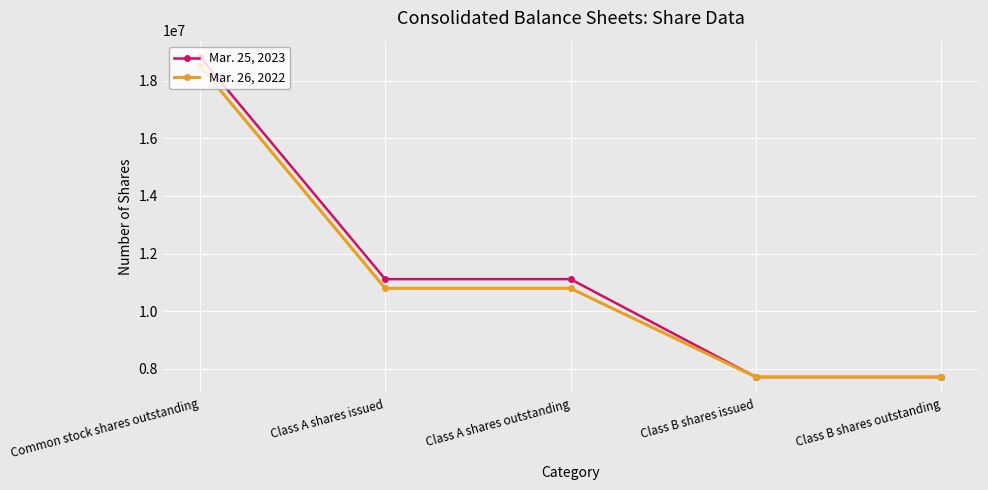

Between Common stock shares outstanding and Class B shares issued, which series saw the biggest shift?

Mar. 25, 2023